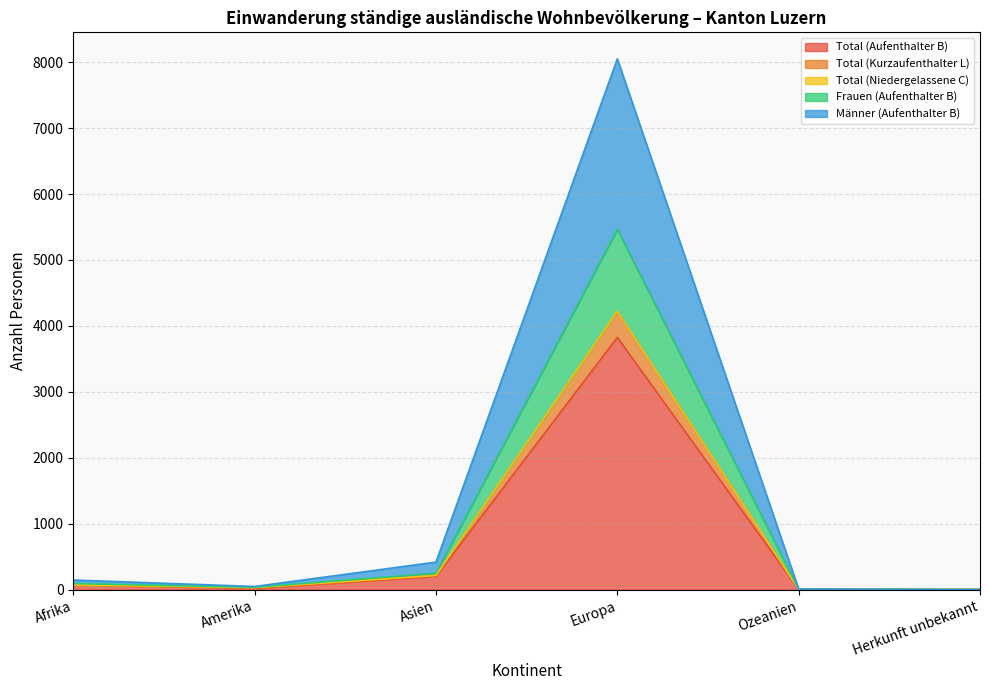

At which category does Total (Kurzaufenthalter L) reach its first local valley?

Amerika